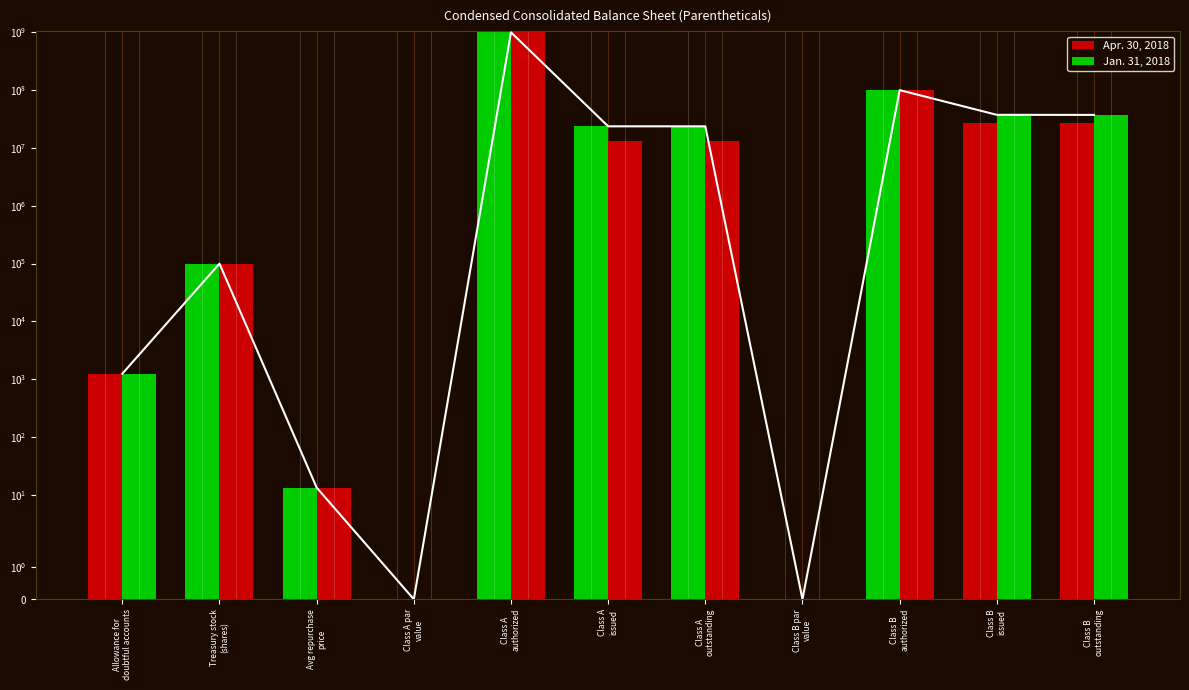

Reading right to left, extract all data points from this chart.

Apr. 30, 2018: Class B
outstanding=26961880.0	Class B
issued=27061251.0	Class B
authorized=100000000.0	Class B par
value=0.0	Class A
outstanding=23635144.0	Class A
issued=23635144.0	Class A
authorized=1000000000.0	Class A par
value=0.0	Avg repurchase
price=13.3	Treasury stock
(shares)=99371.0	Allowance for
doubtful accounts=1235.0
Jan. 31, 2018: Class B
outstanding=37272543.0	Class B
issued=37371914.0	Class B
authorized=100000000.0	Class B par
value=0.0	Class A
outstanding=13303028.0	Class A
issued=13303028.0	Class A
authorized=1000000000.0	Class A par
value=0.0	Avg repurchase
price=13.3	Treasury stock
(shares)=99371.0	Allowance for
doubtful accounts=1238.0